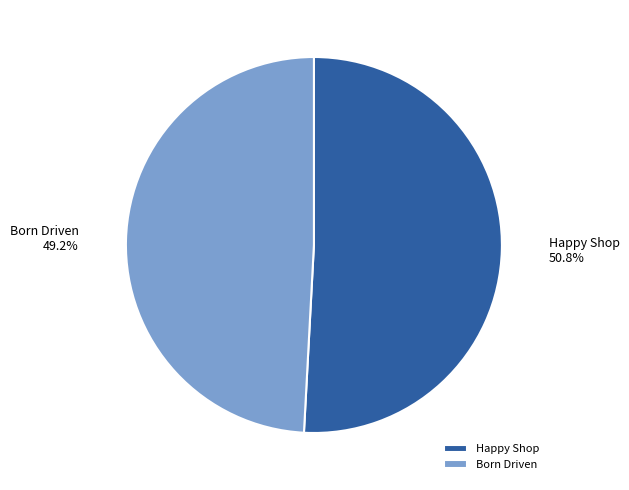

True or false: Happy Shop accounts for 45% of the total.

False